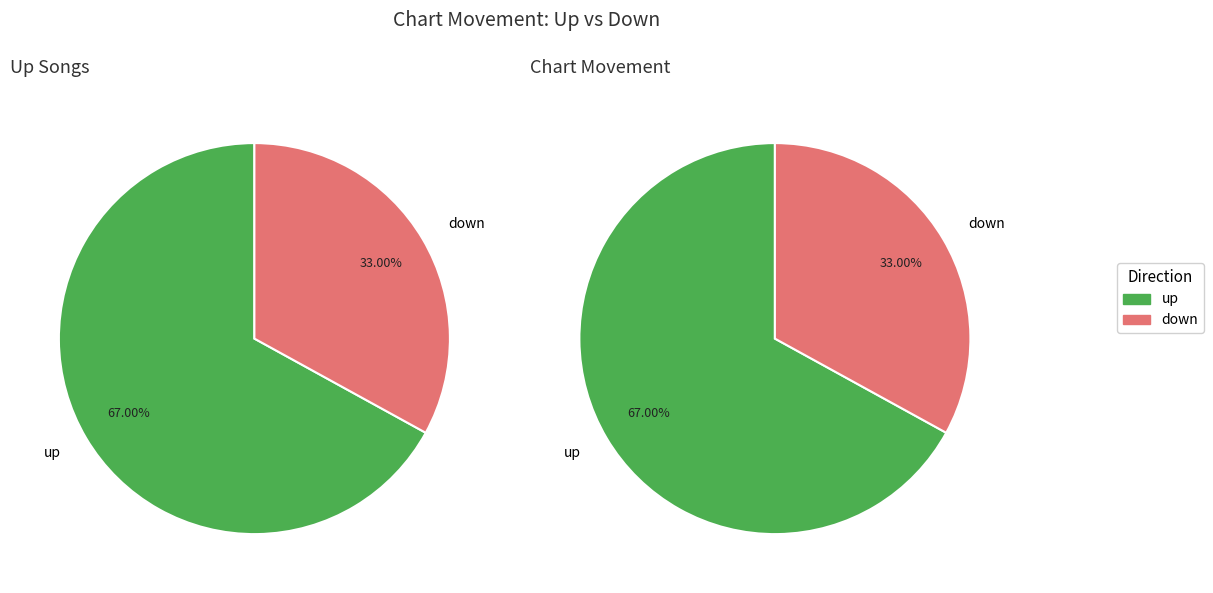

To the nearest percent, what is the average slice percentage?

50%